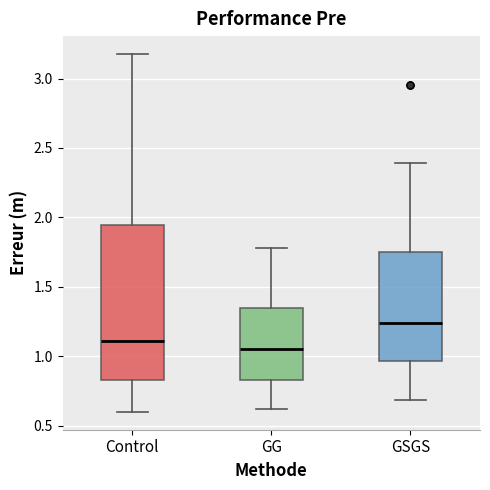

Which box is the tallest, from its lower edge to its upper edge?

Control